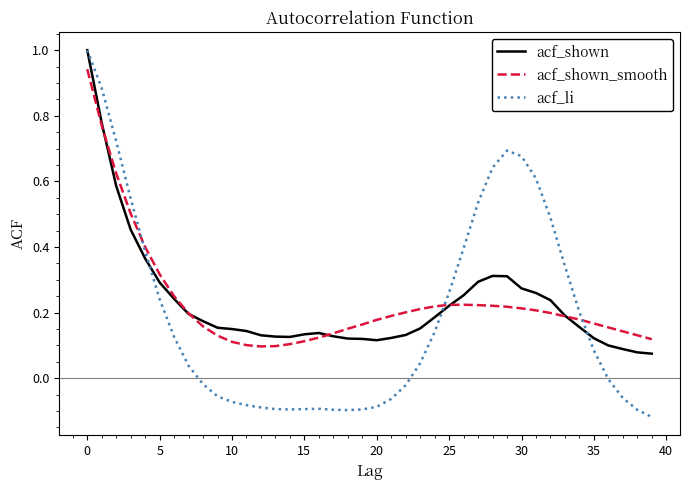

What is the sum of all acf_shown_smooth values?

9.3